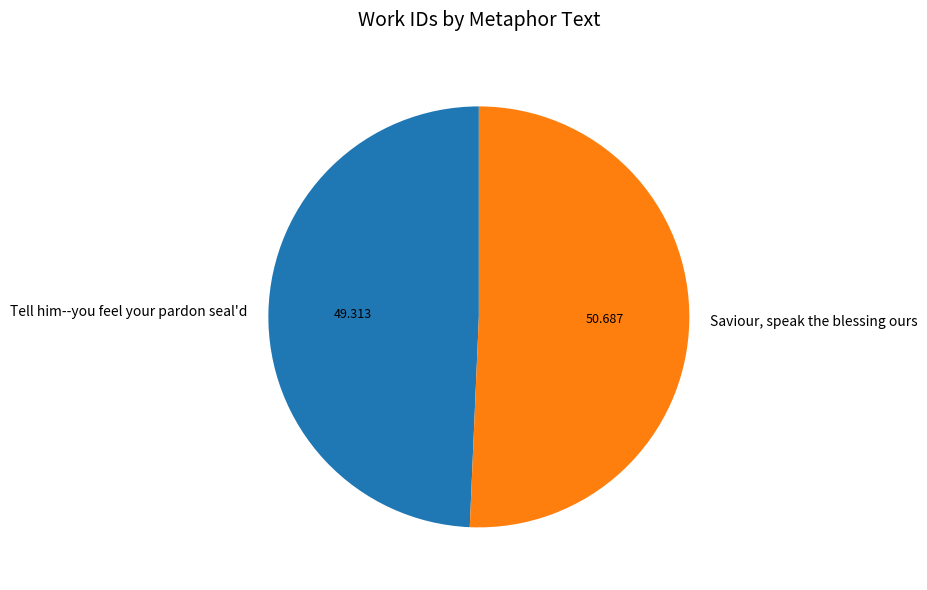

Rank the categories by value from lowest to highest.

Tell him--you feel your pardon seal'd, Saviour, speak the blessing ours